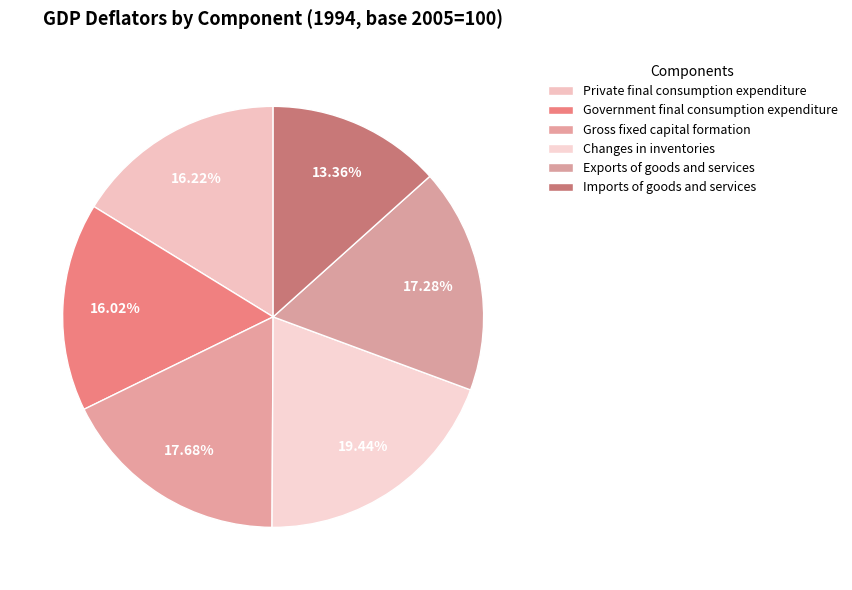

Does any single category account for the majority?

No